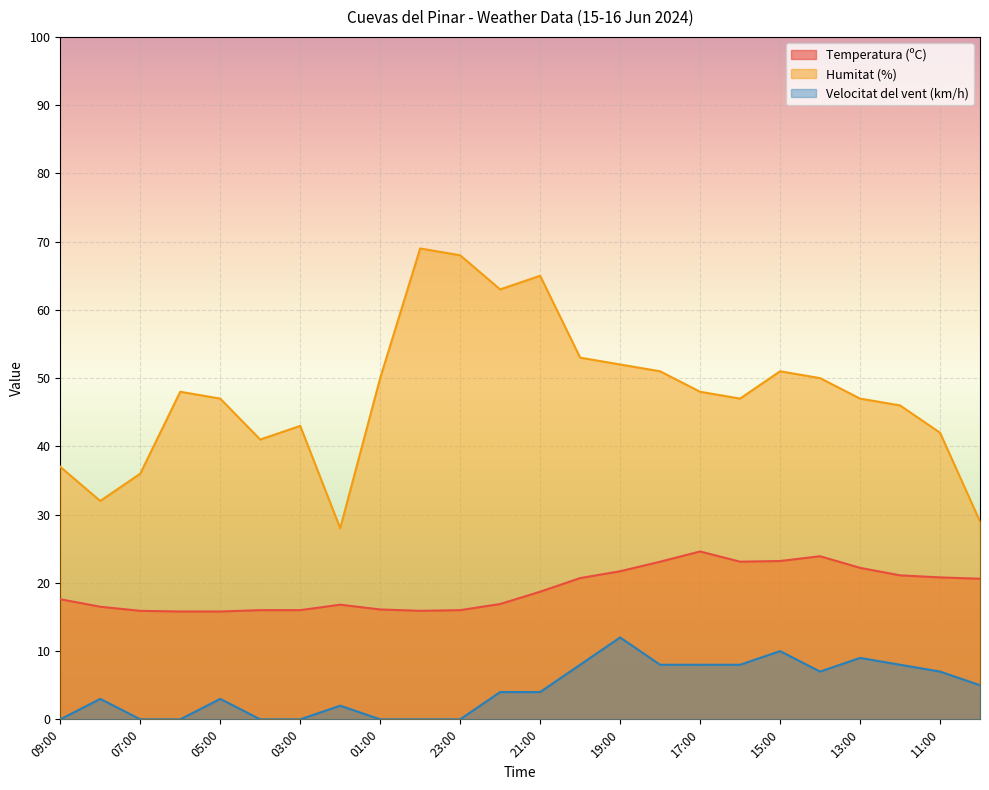

Rank the series at 03:00 from lowest to highest value.

Velocitat del vent (km/h), Temperatura (ºC), Humitat (%)